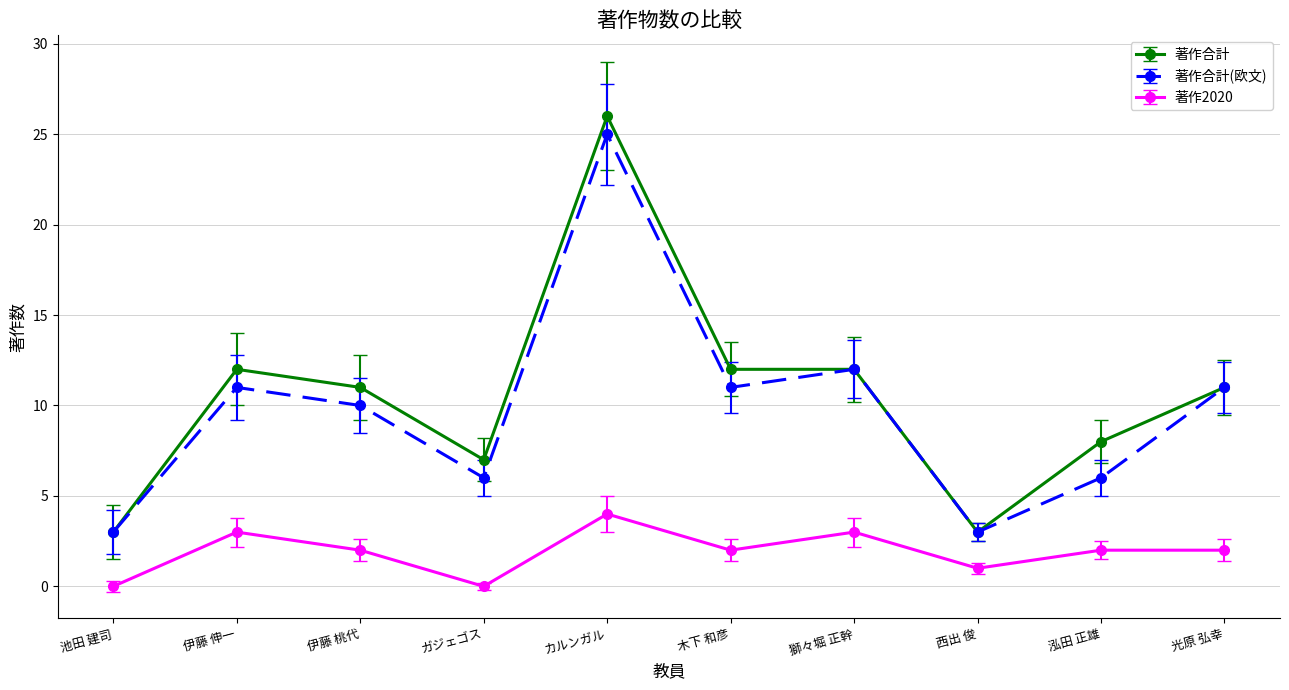

True or false: 著作合計 and 著作2020 intersect in this chart.

False